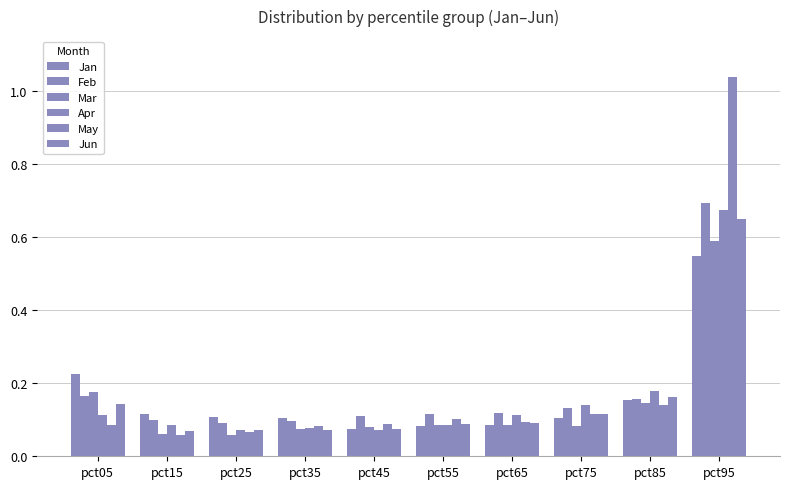

Reading left to right, what are all the values shown in this chart?

Jan: pct05=0.2	pct15=0.1	pct25=0.1	pct35=0.1	pct45=0.1	pct55=0.1	pct65=0.1	pct75=0.1	pct85=0.2	pct95=0.5
Feb: pct05=0.2	pct15=0.1	pct25=0.1	pct35=0.1	pct45=0.1	pct55=0.1	pct65=0.1	pct75=0.1	pct85=0.2	pct95=0.7
Mar: pct05=0.2	pct15=0.1	pct25=0.1	pct35=0.1	pct45=0.1	pct55=0.1	pct65=0.1	pct75=0.1	pct85=0.1	pct95=0.6
Apr: pct05=0.1	pct15=0.1	pct25=0.1	pct35=0.1	pct45=0.1	pct55=0.1	pct65=0.1	pct75=0.1	pct85=0.2	pct95=0.7
May: pct05=0.1	pct15=0.1	pct25=0.1	pct35=0.1	pct45=0.1	pct55=0.1	pct65=0.1	pct75=0.1	pct85=0.1	pct95=1.0
Jun: pct05=0.1	pct15=0.1	pct25=0.1	pct35=0.1	pct45=0.1	pct55=0.1	pct65=0.1	pct75=0.1	pct85=0.2	pct95=0.6